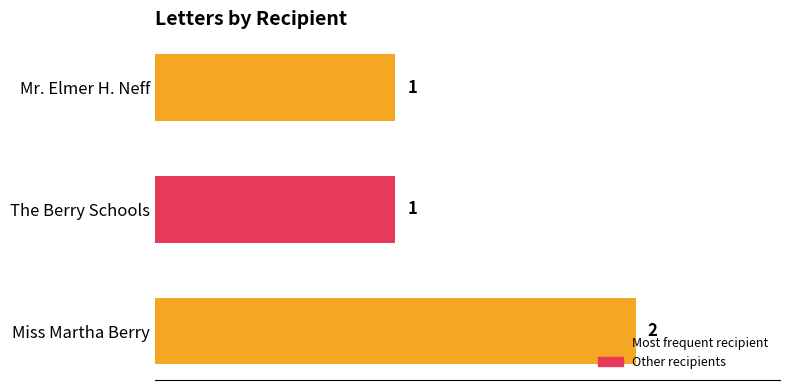

How many values are between 1 and 2?

3